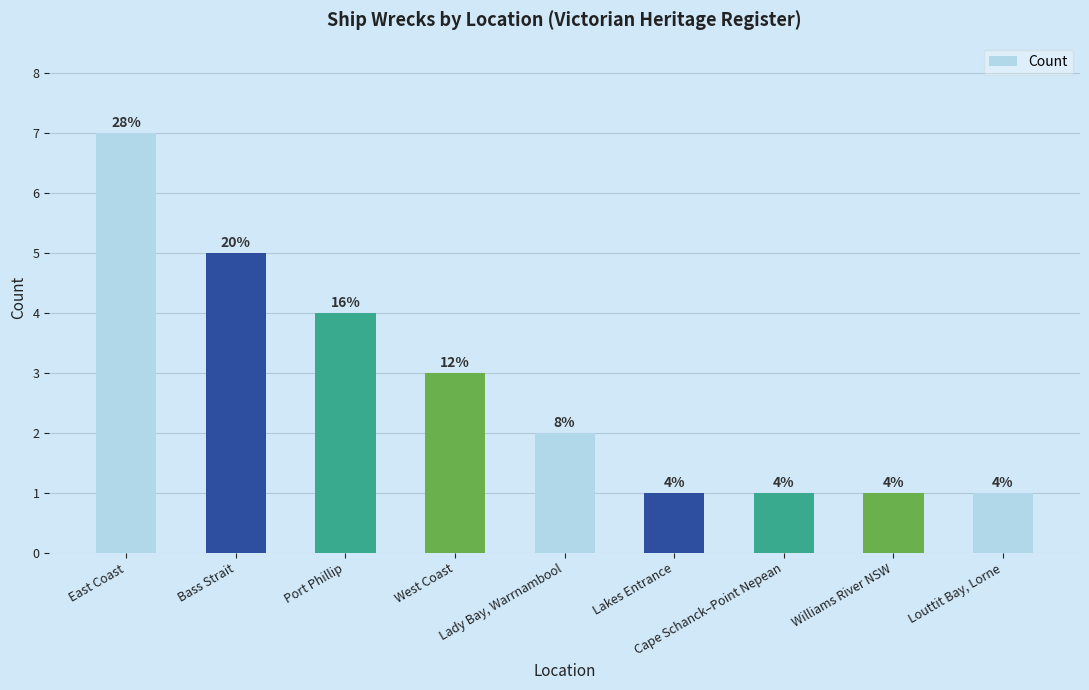

Between West Coast and Bass Strait, which is larger?

Bass Strait